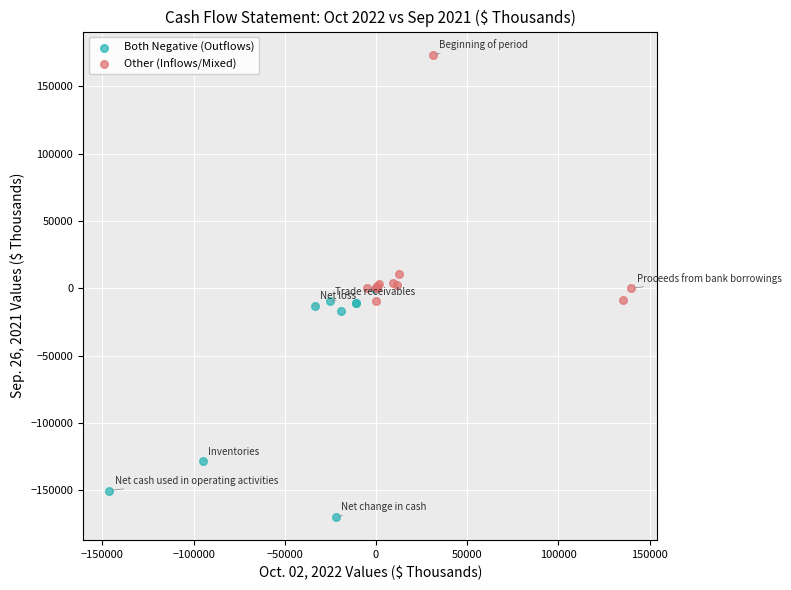

Which series contains the highest Y value?

Other (Inflows/Mixed)